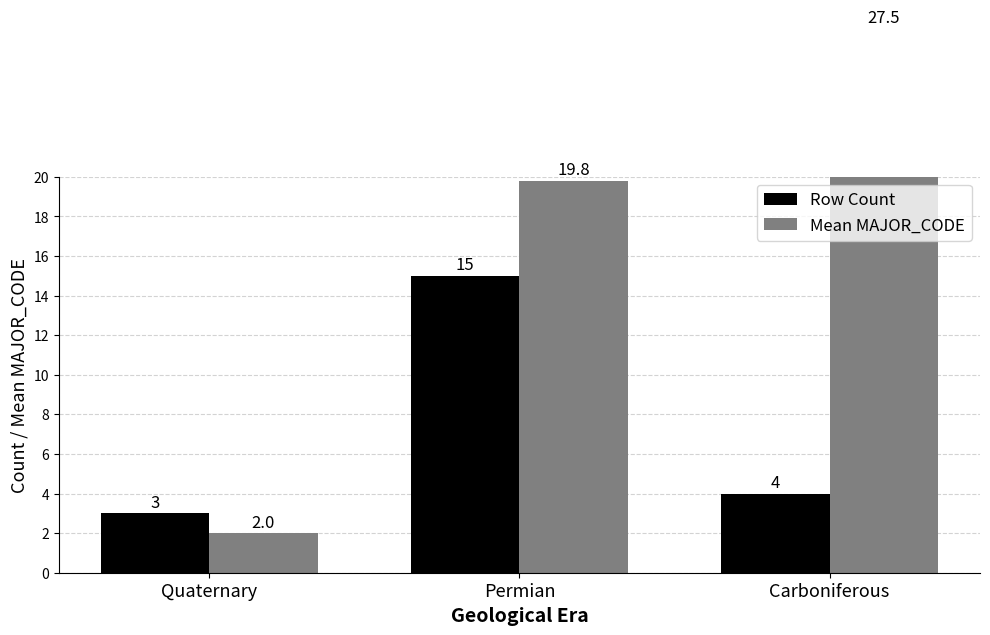

Rank the series by their average value, from highest to lowest.

Mean MAJOR_CODE, Row Count